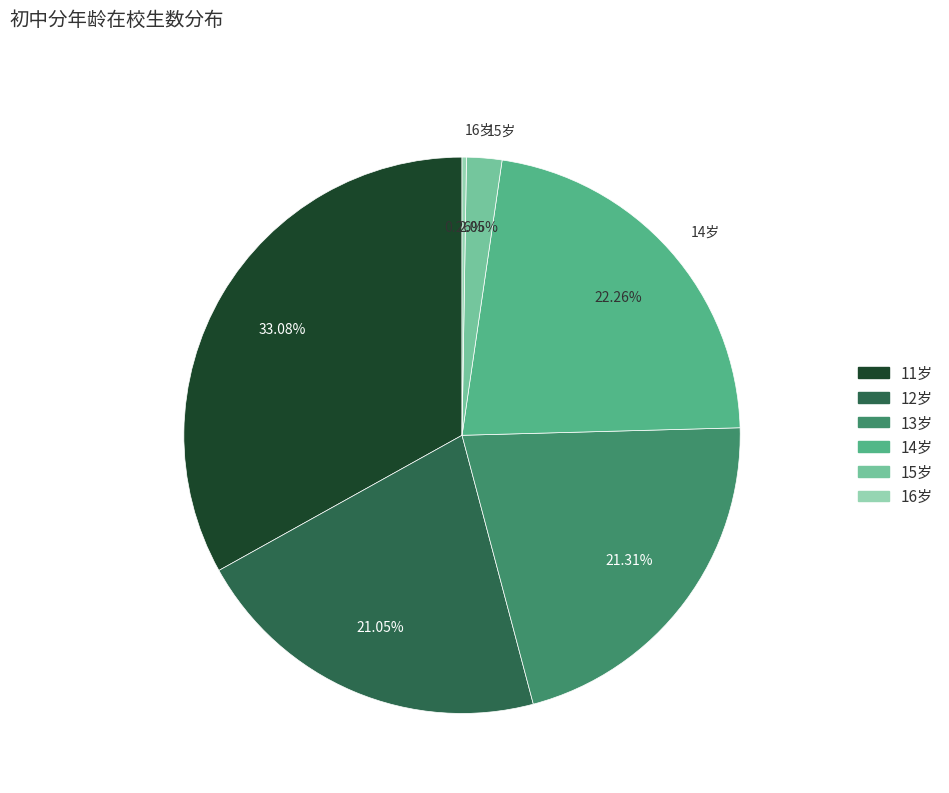

Is the sum of 15岁 and 12岁 greater than half?

No